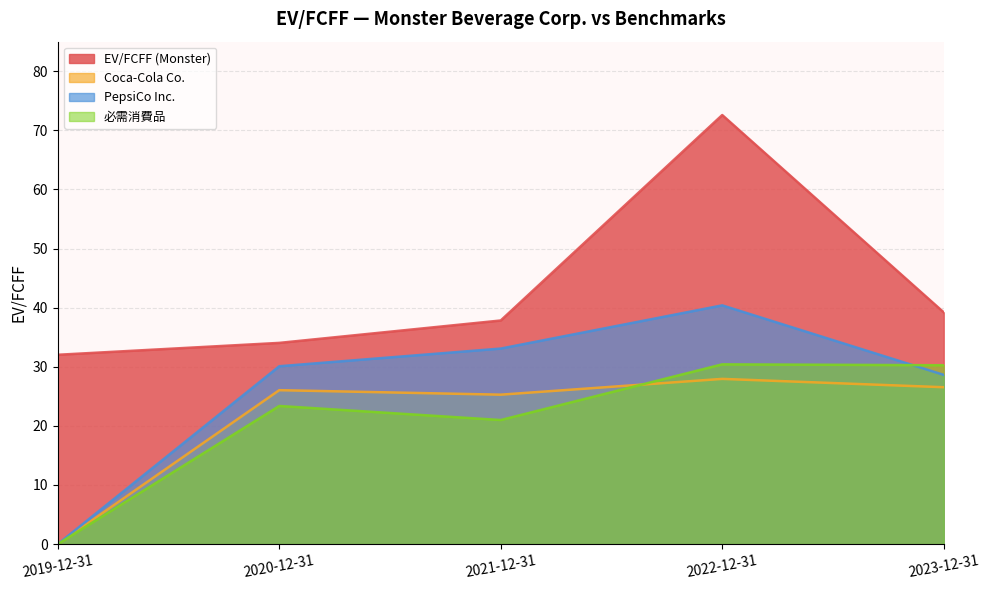

Does the chart display data point markers on the line(s)?

No